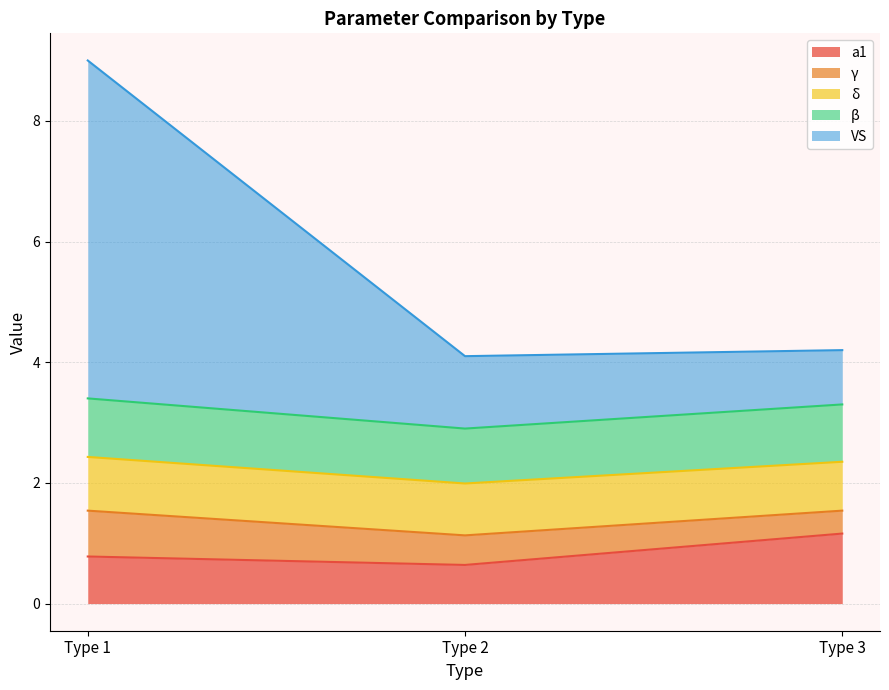

What is the lowest value of the a1 series?

0.6